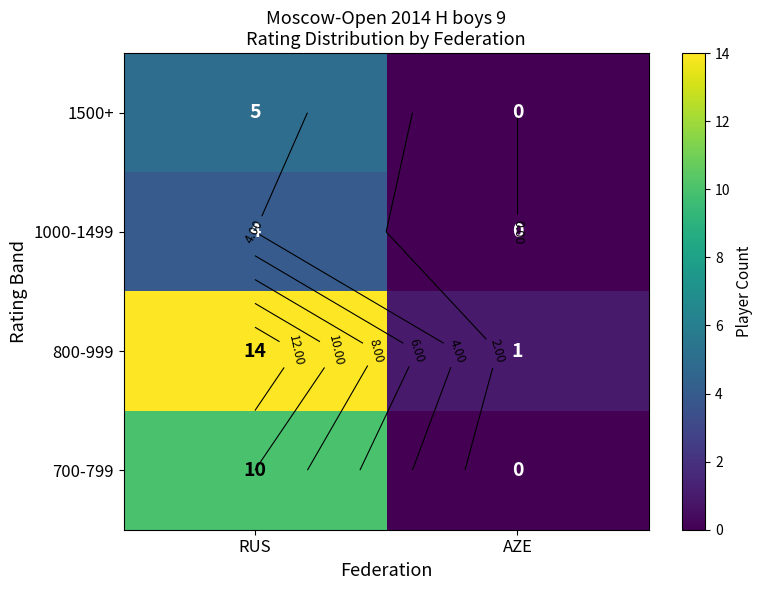

What is the total value across all series at AZE?

1